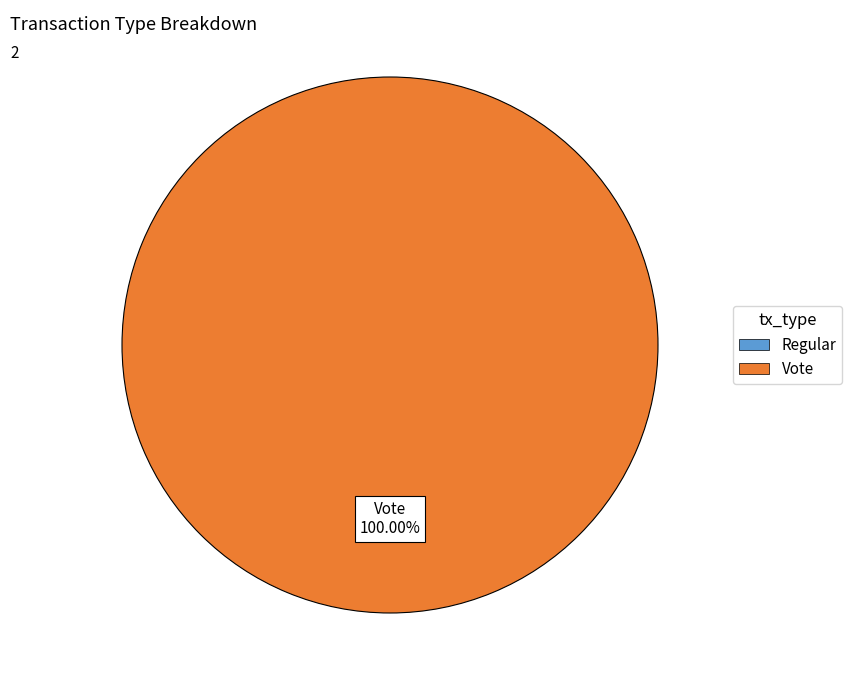

To the nearest percent, what portion does Vote represent?

100%